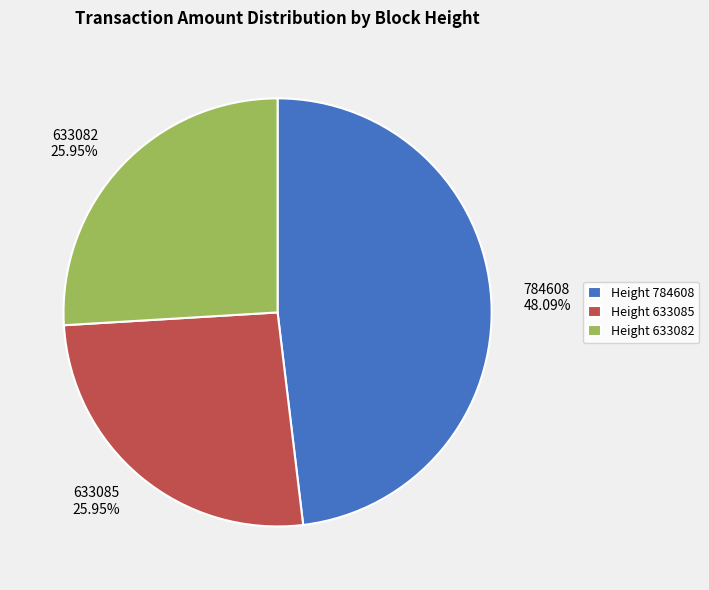

Is there a majority slice in this chart?

No